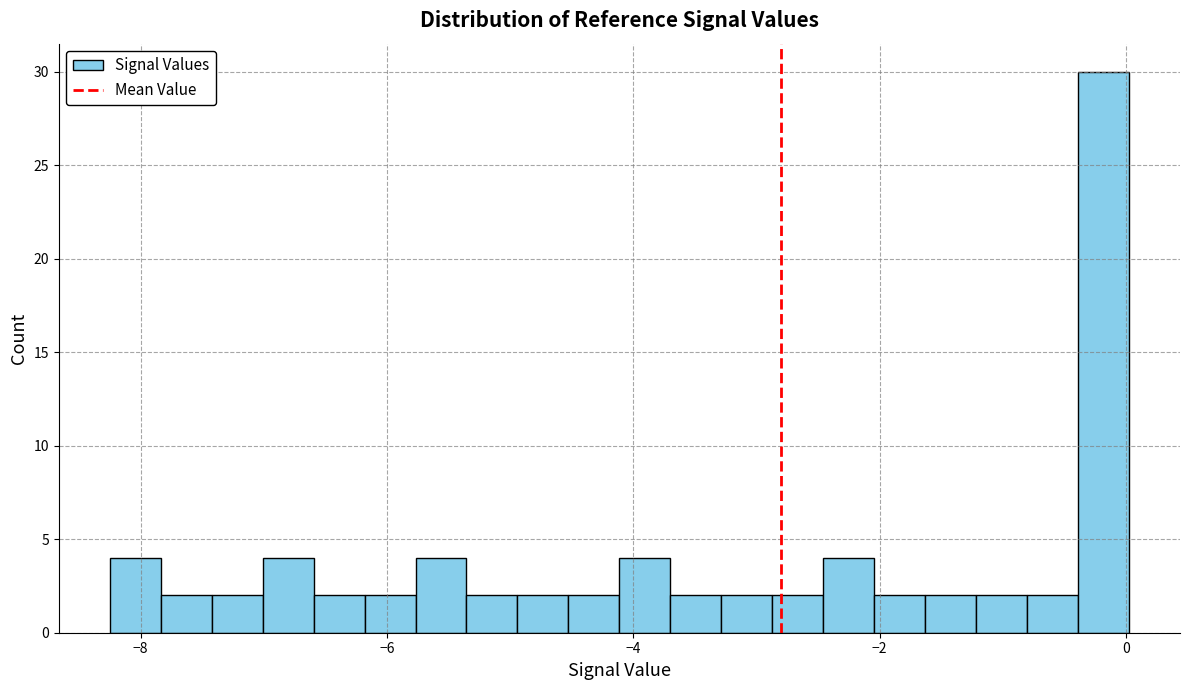

Around what value on the x-axis is the tallest bar? Give the approximate position of its centre, as read against the axis.

-0.2